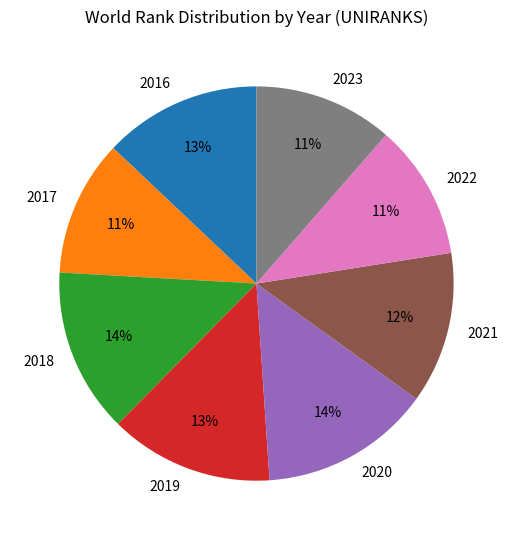

Is 2022 the majority of the pie?

No